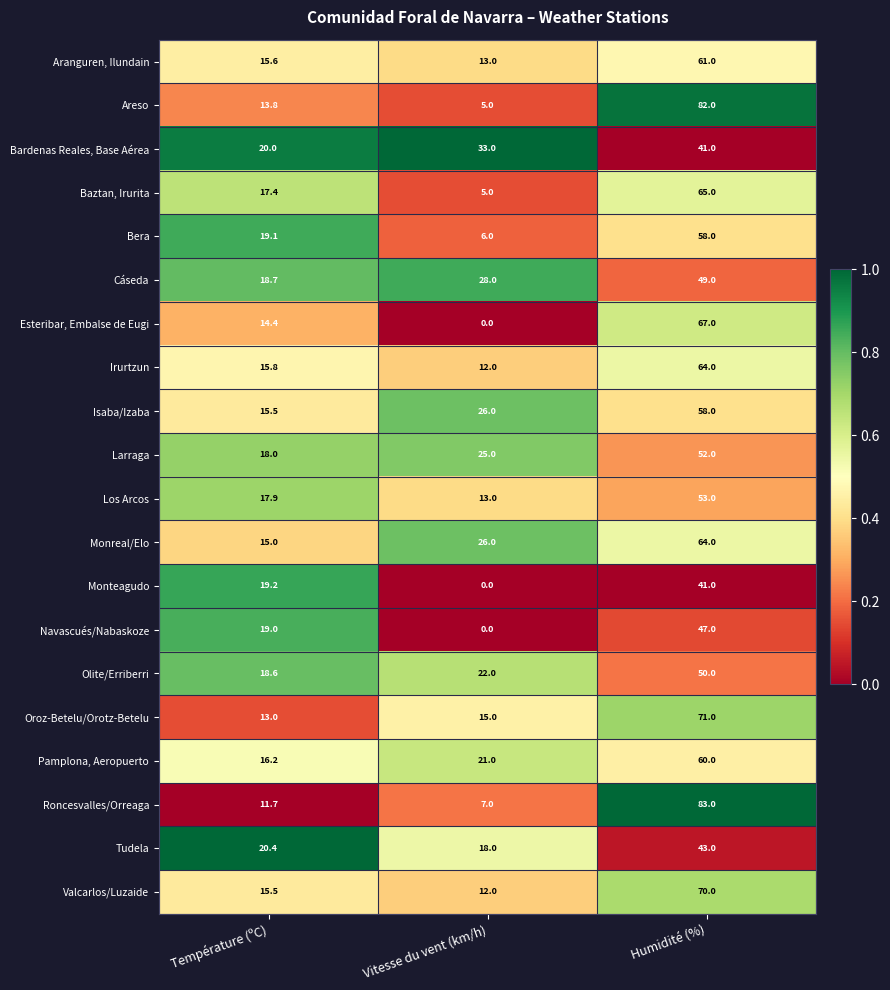

Which series has the widest spread of values?

Areso